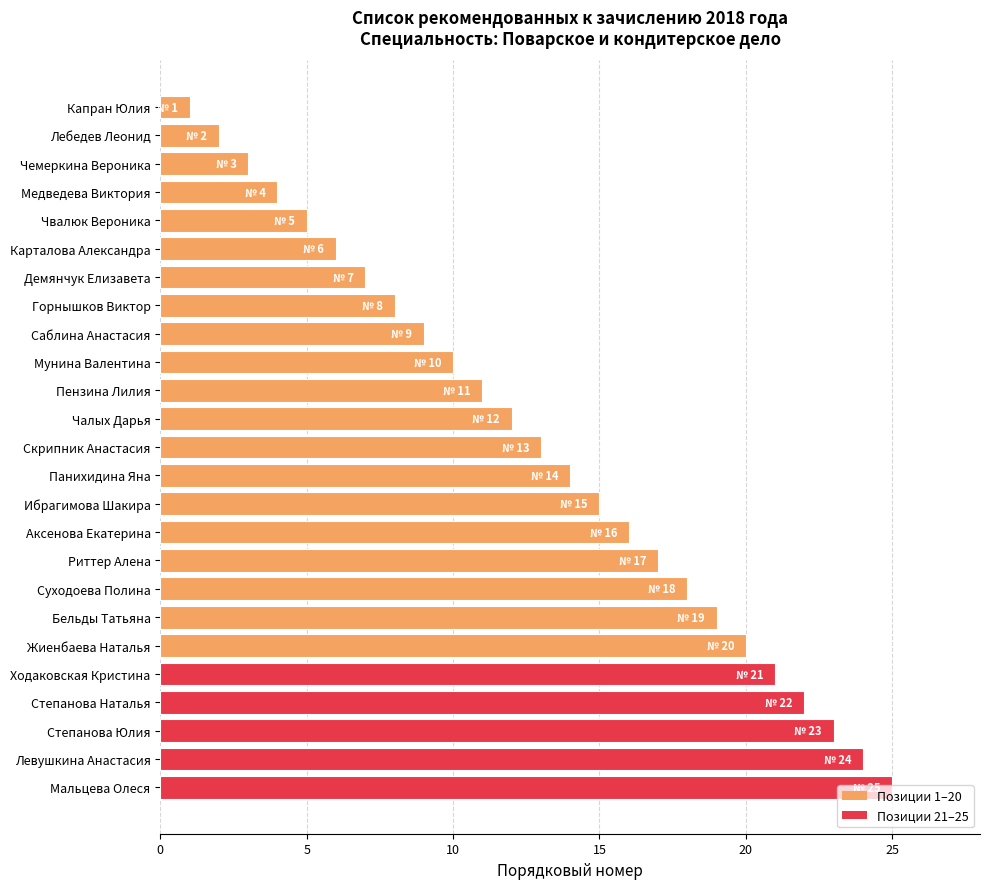

What is the average value?

13